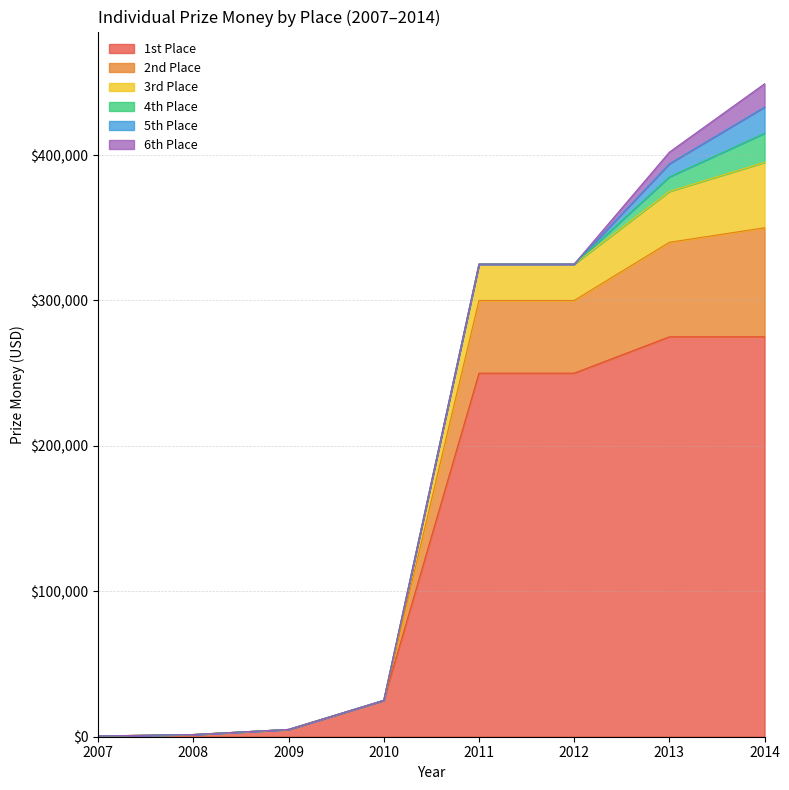

What are all the series names shown in the legend?

1st Place, 2nd Place, 3rd Place, 4th Place, 5th Place, 6th Place